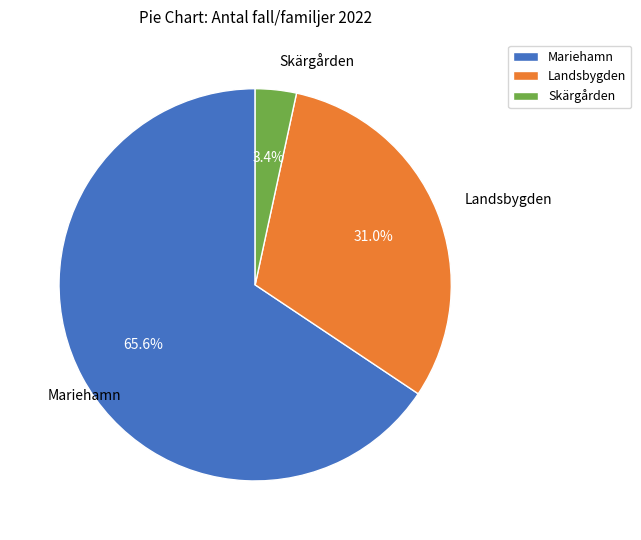

What percentage is the Mariehamn slice, to the nearest percent?

66%